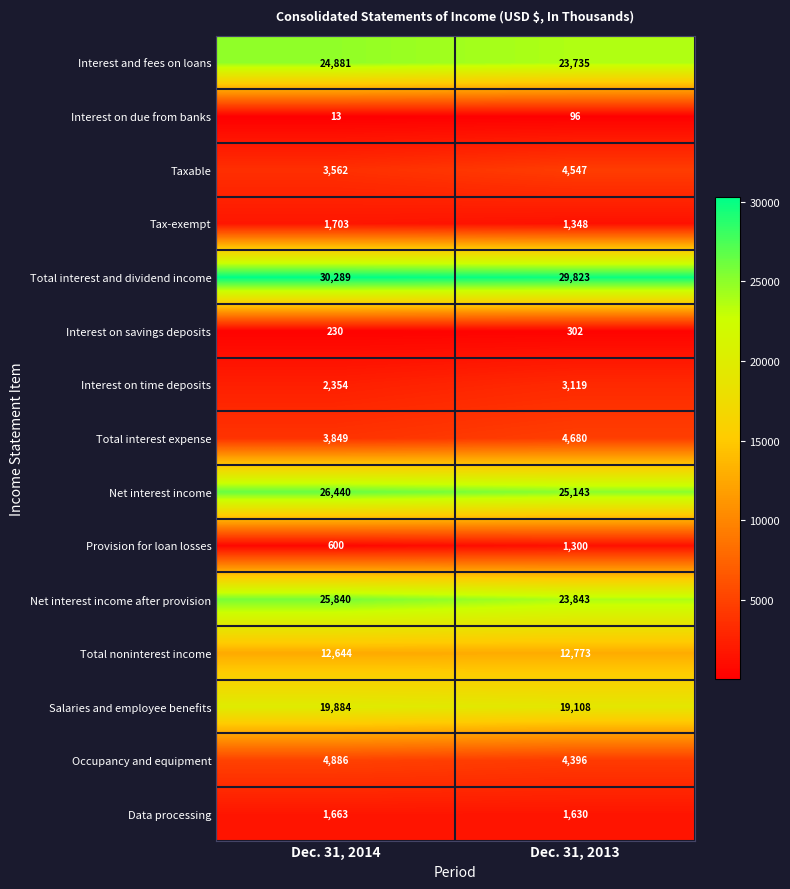

How many data points does each series have?

2